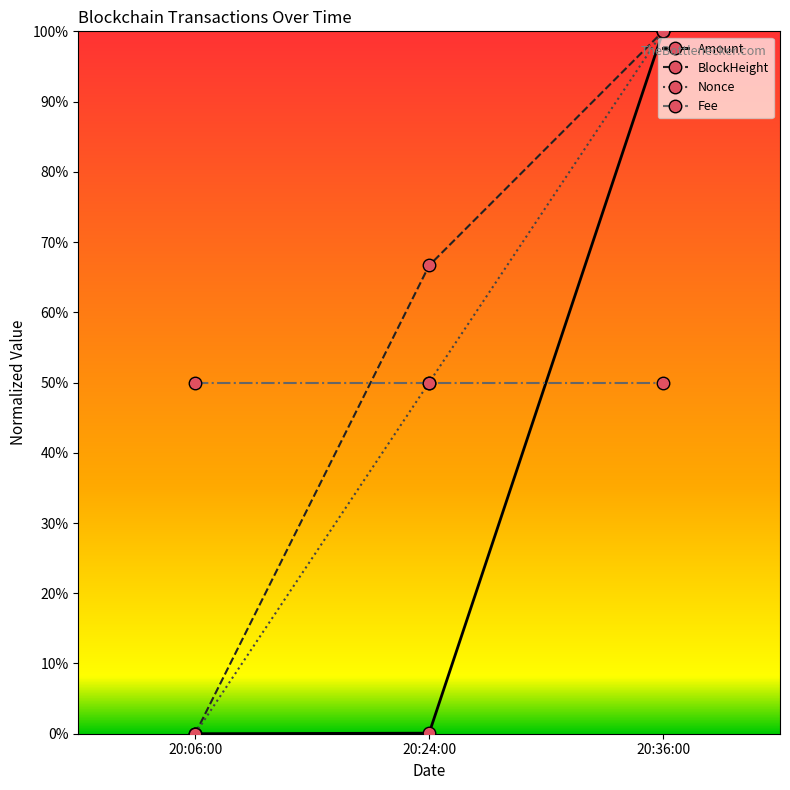

Which series changed the most between 20:06:00 and 20:24:00?

BlockHeight